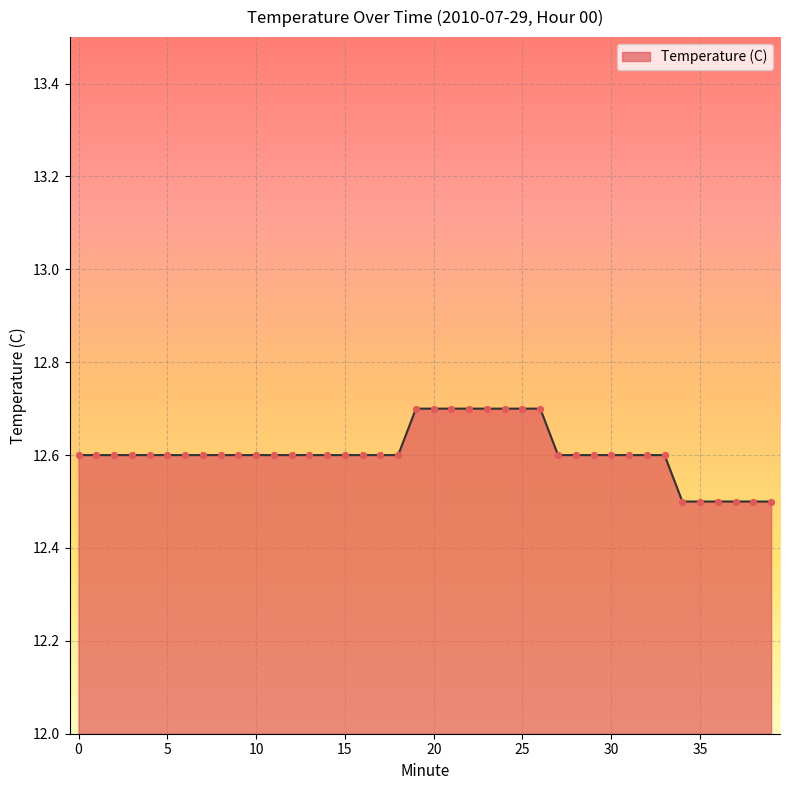

What is the greatest value displayed?

12.7